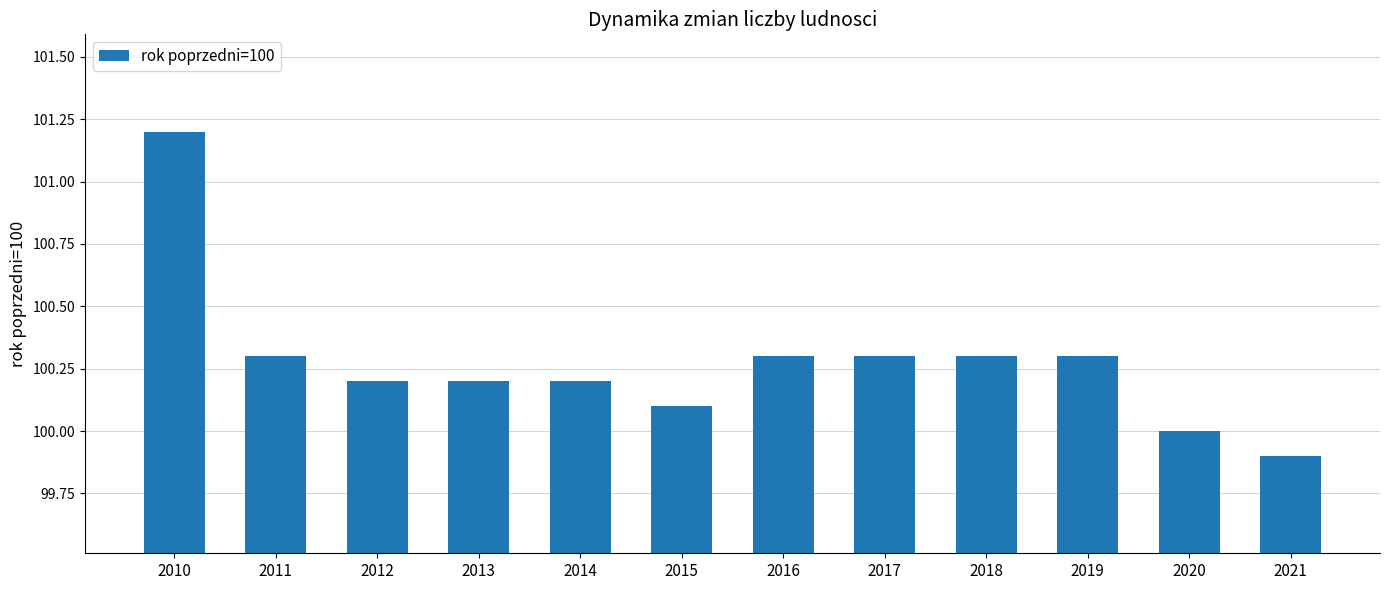

Reading left to right, extract all data points from this chart.

2010=101.2	2011=100.3	2012=100.2	2013=100.2	2014=100.2	2015=100.1	2016=100.3	2017=100.3	2018=100.3	2019=100.3	2020=100.0	2021=99.9